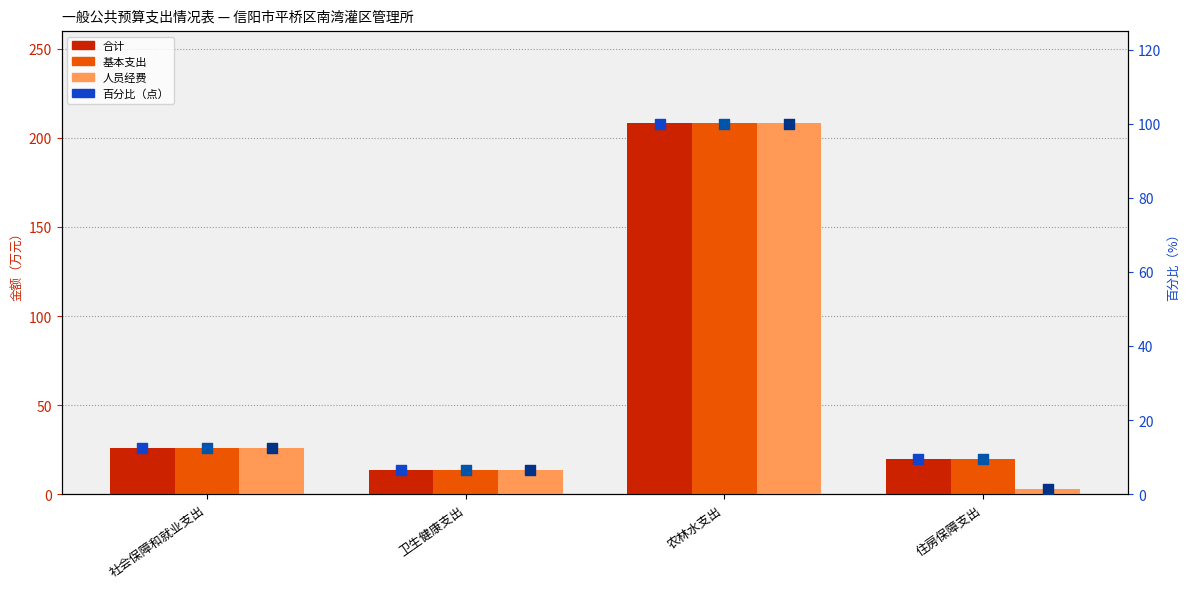

At which category is the sum across all series the highest?

农林水支出